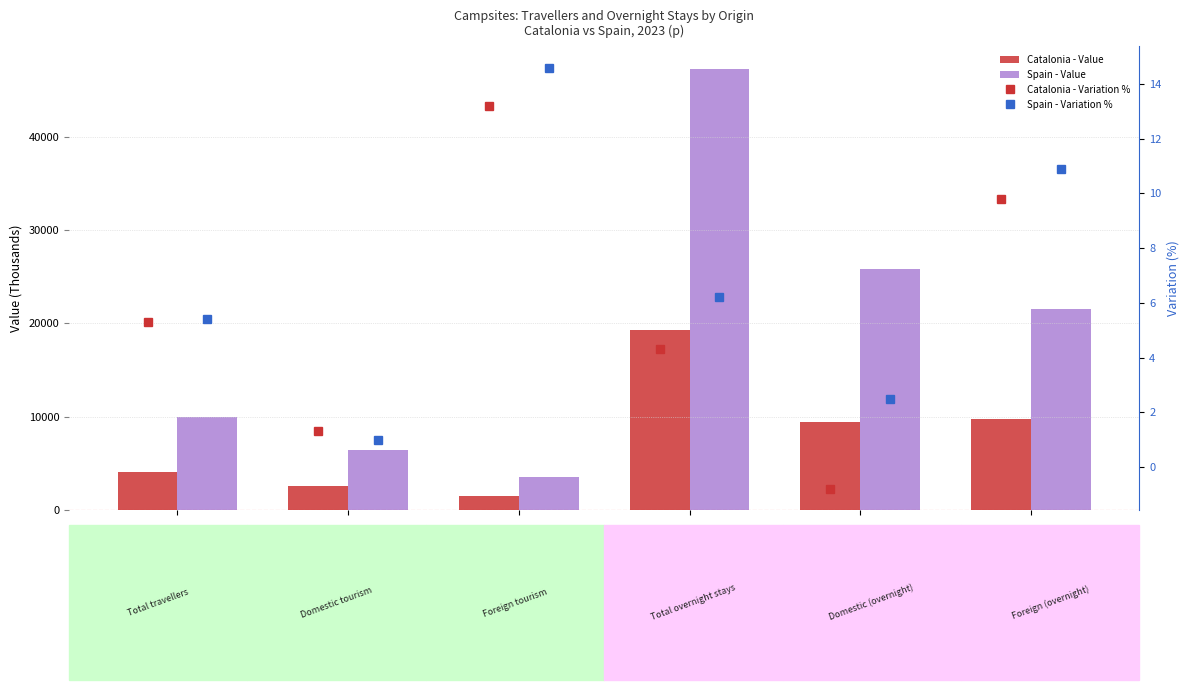

Reading left to right, list all the values displayed in this chart.

Catalonia - Value: −1=4027.0	0=2576.0	1=1451.1	2=19266.9	3=9477.7	4=9789.2
Spain - Value: −1=9949.3	0=6431.8	1=3517.5	2=47286.1	3=25780.1	4=21506.0
Catalonia - Variation %: −1=5.3	0=1.3	1=13.2	2=4.3	3=-0.8	4=9.8
Spain - Variation %: −1=5.4	0=1.0	1=14.6	2=6.2	3=2.5	4=10.9